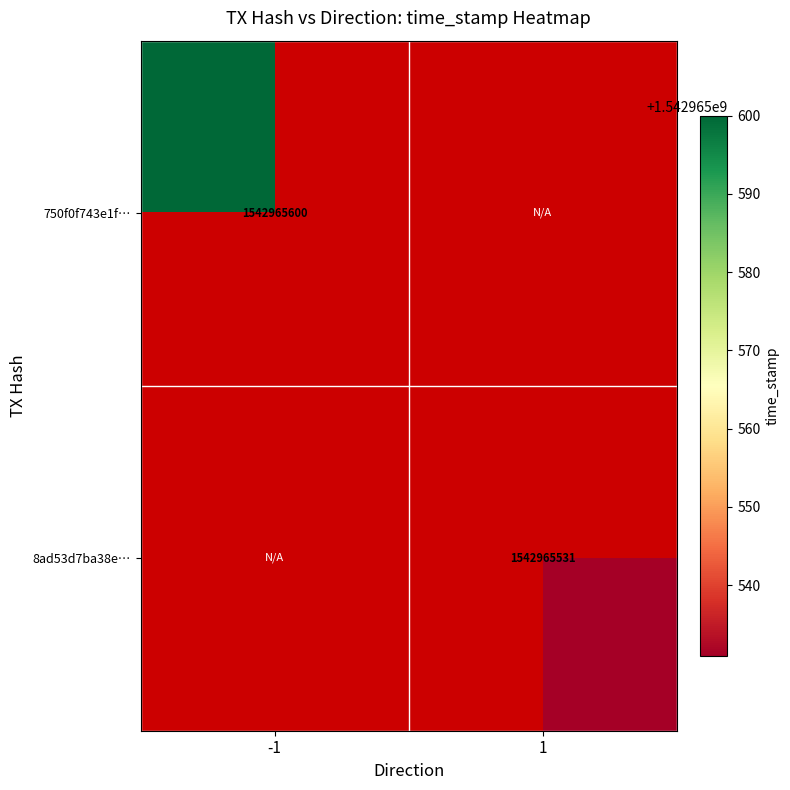

Reading left to right, list all the values displayed in this chart.

750f0f743e1f612e34592048c174e4cc4fc88e9: 1542965600	0
8ad53d7ba38eac27154b5bac386e61769942e8d: 0	1542965531